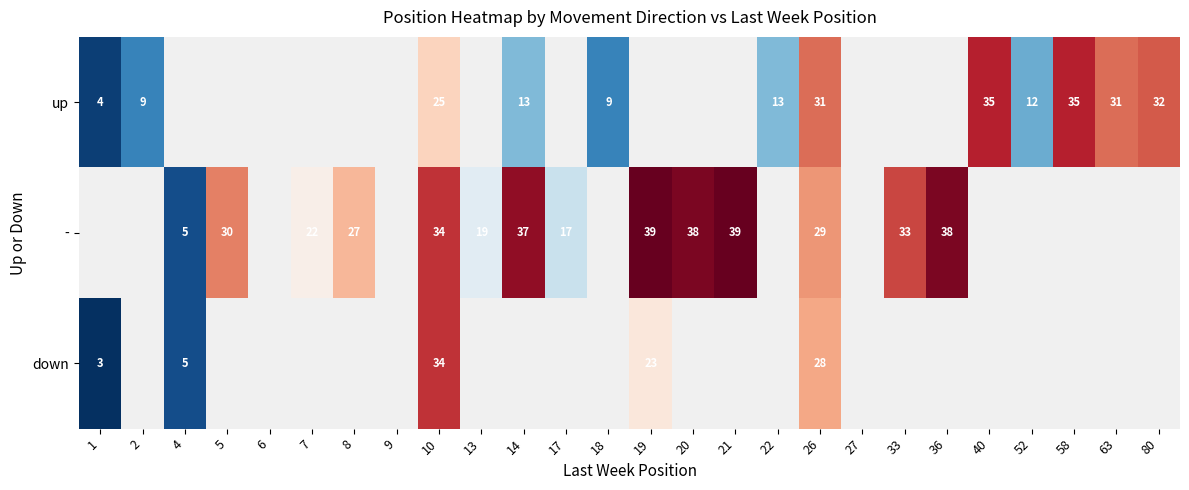

Is it true that - equals 37 at 14?

True